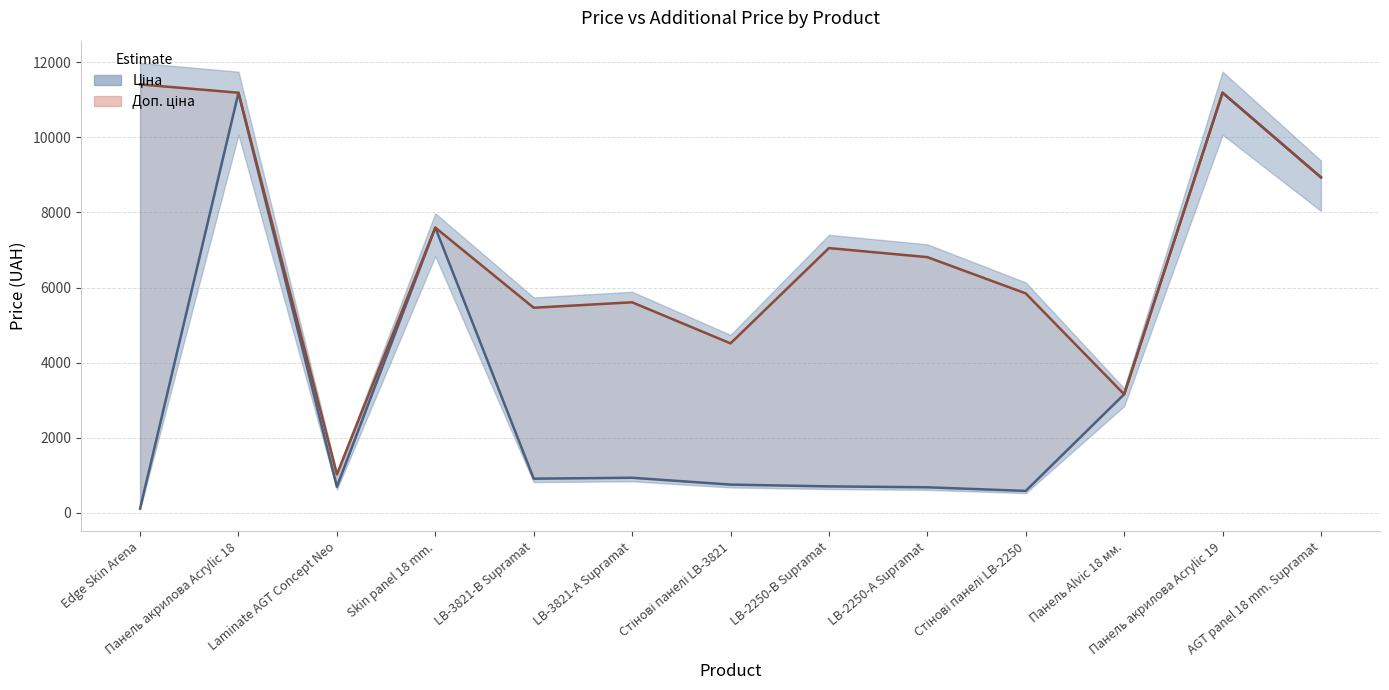

List the series in order of their peak value, lowest first.

Ціна, Доп. ціна